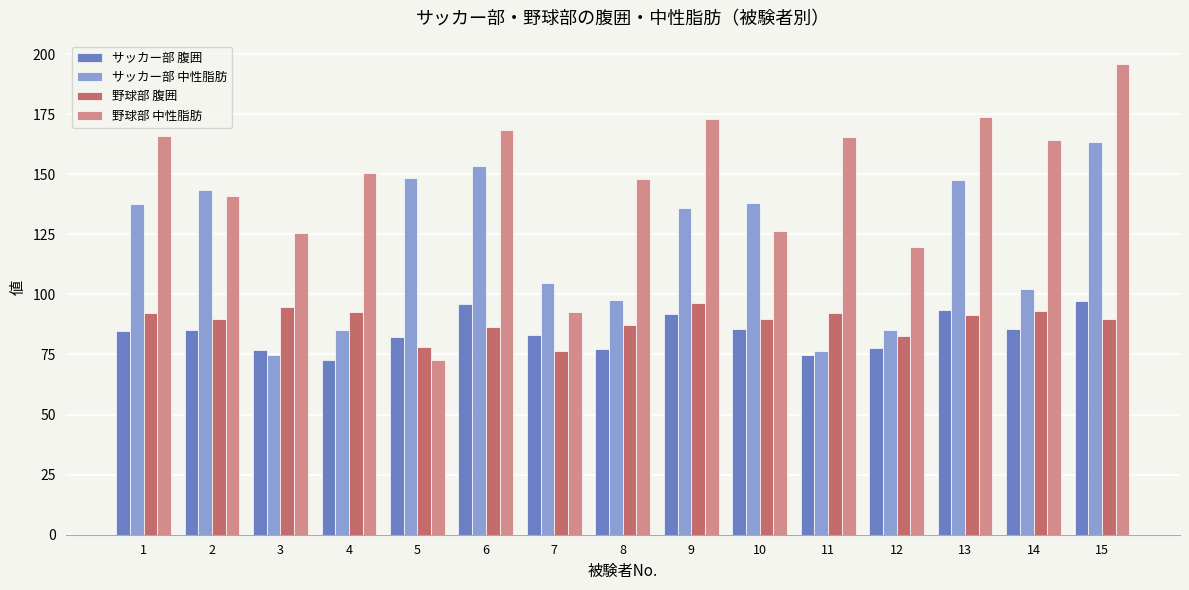

What are all the series names shown in the legend?

サッカー部 腹囲, サッカー部 中性脂肪, 野球部 腹囲, 野球部 中性脂肪